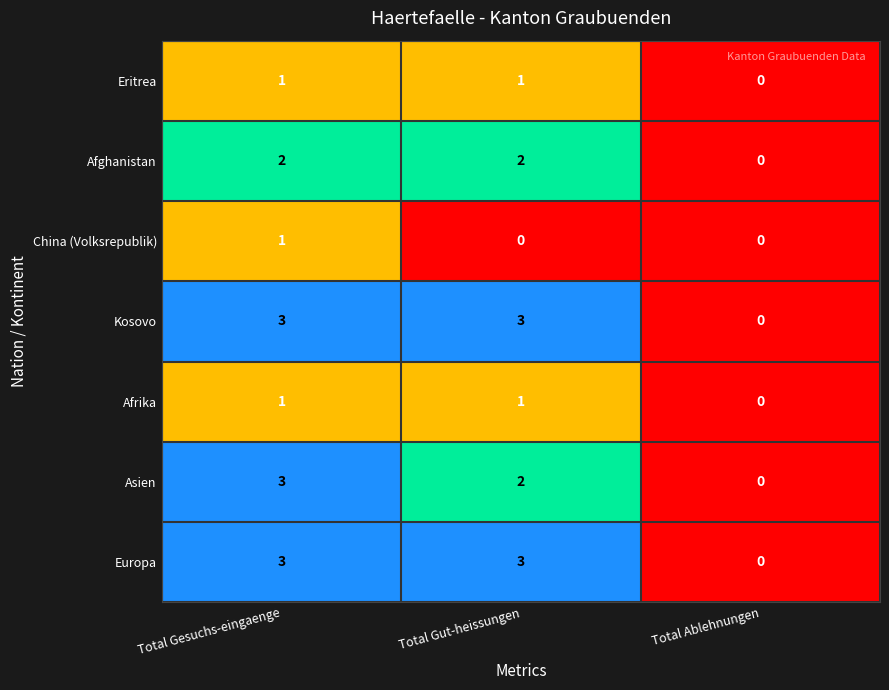

What is the maximum value shown in the chart?

3